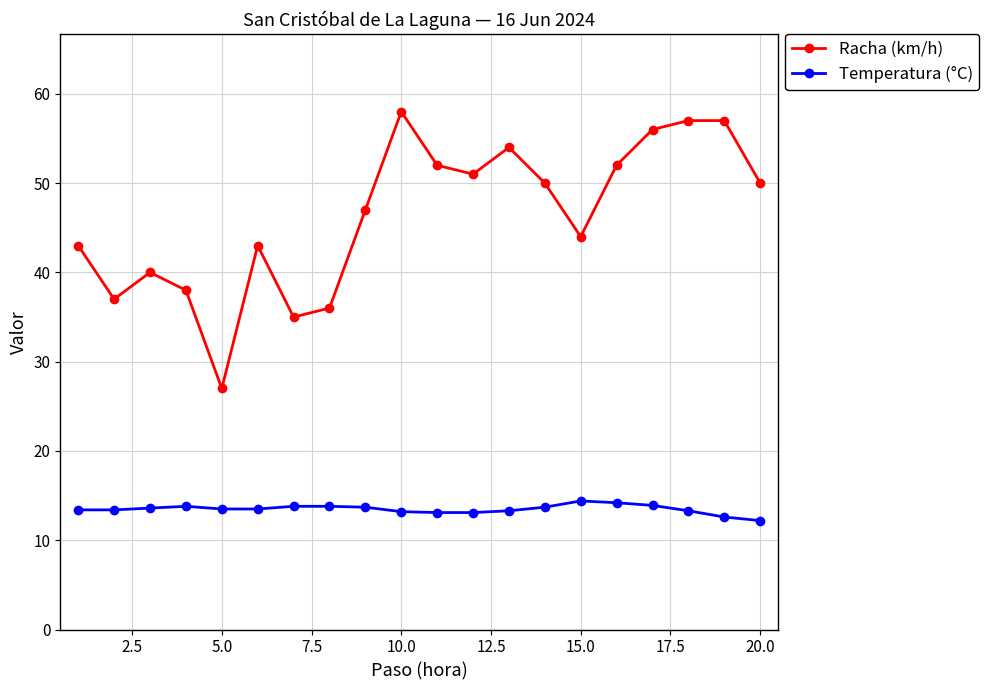

At how many categories does at least one series exceed 32?

19